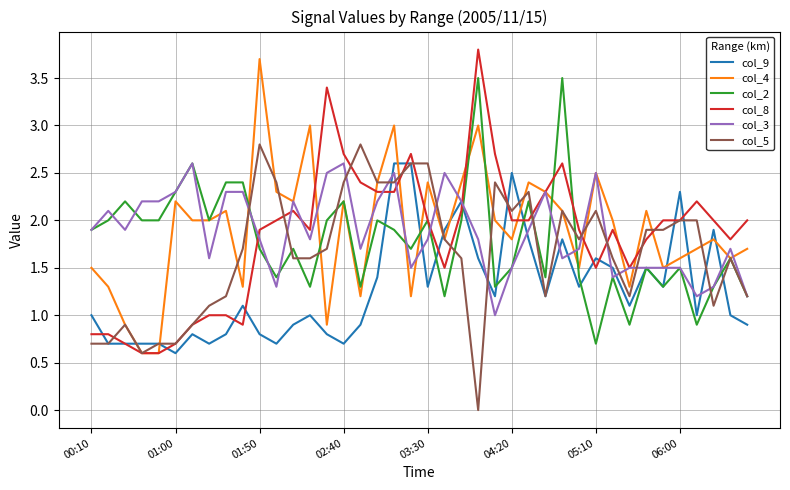

What is the sum of all col_8 values?

73.3